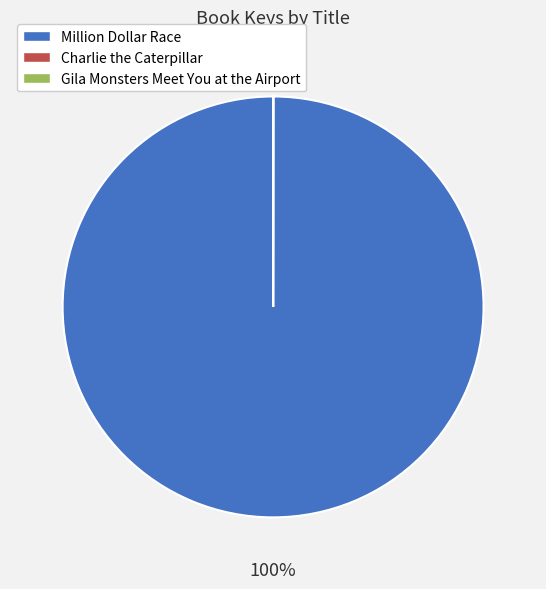

To the nearest percent, what is the difference between the largest and smallest slice percentages?

100%